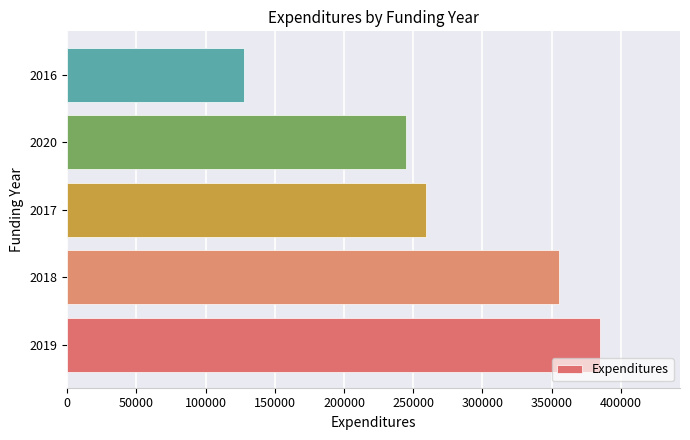

List the labels in order of value, smallest first.

2016, 2020, 2017, 2018, 2019